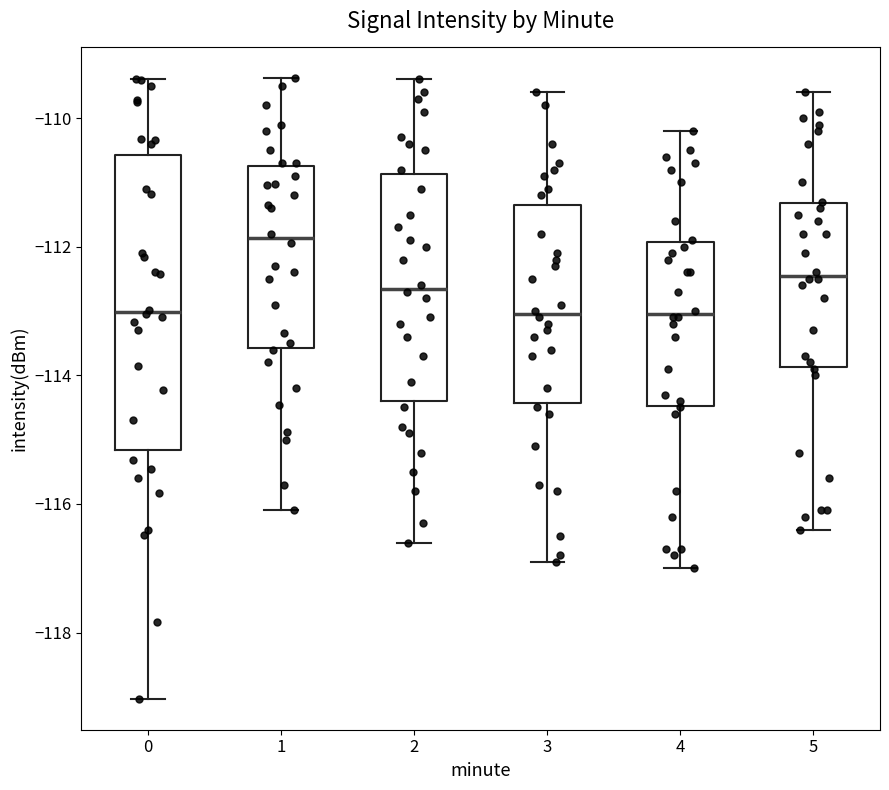

Where does the median line of the box at x = 3 sit on the y-axis? The values are not printed on the chart, so give them approximately, as read against the axis.

-113.0